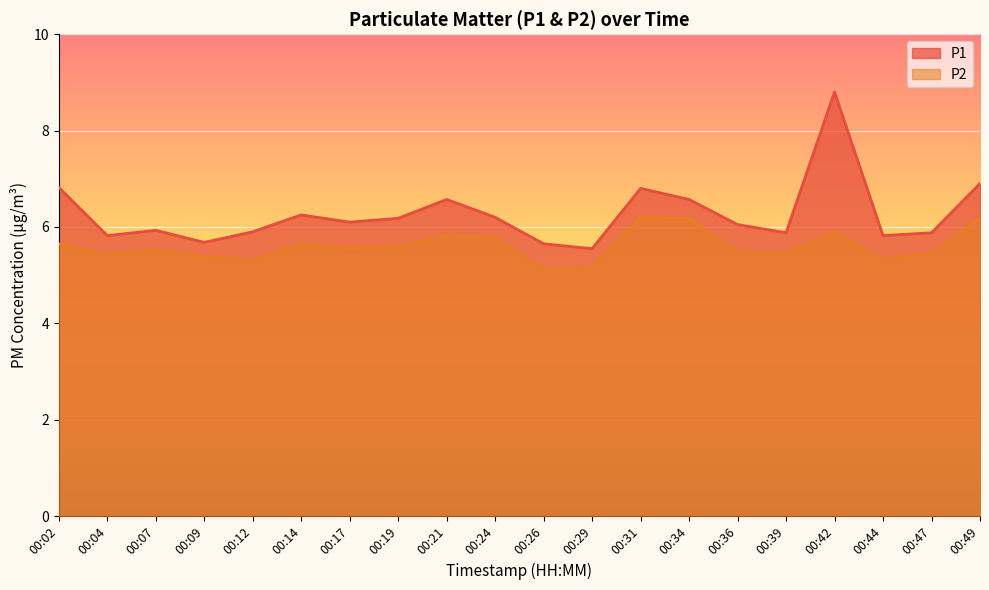

Is it true that P1 equals 15.3 at 00:42?

False